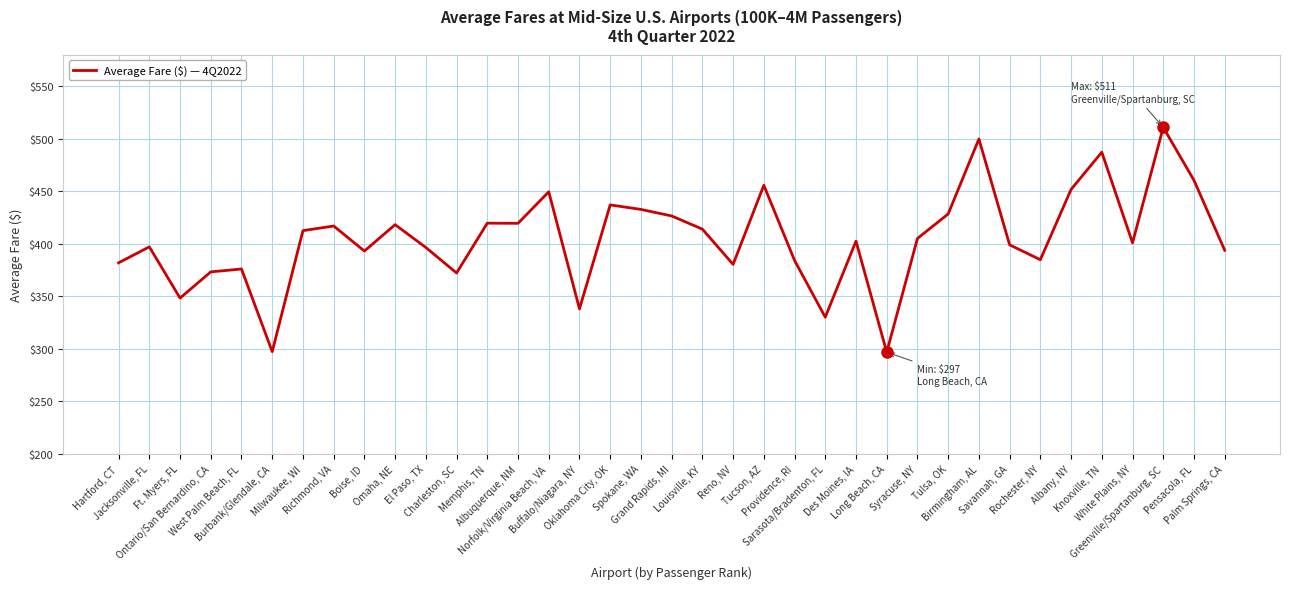

What is the difference between the maximum and minimum values?

214.1